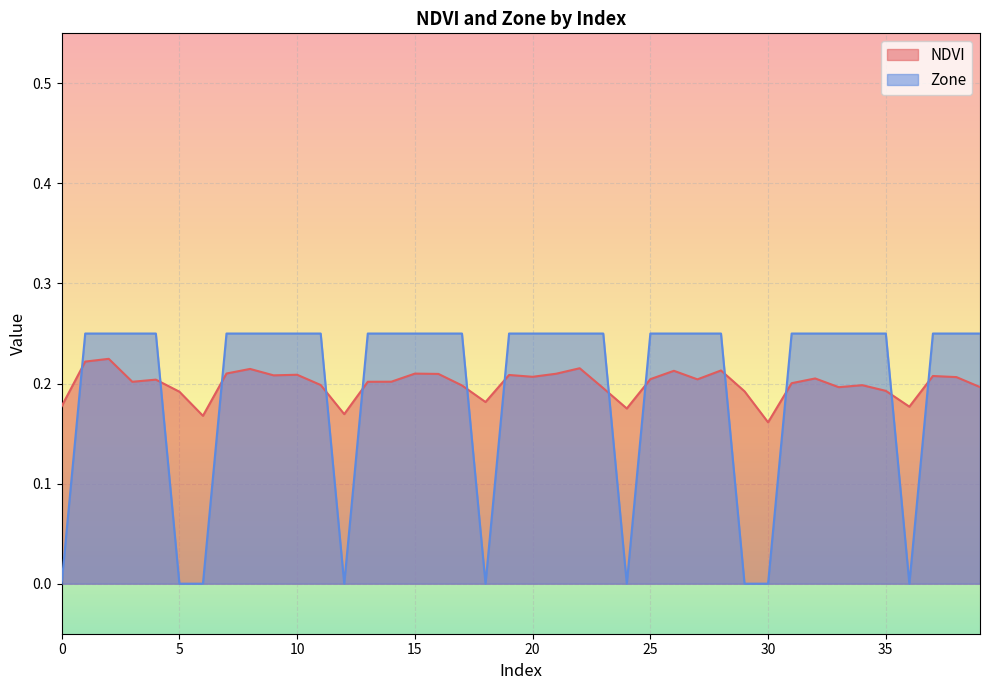

Between which two adjacent categories do NDVI and Zone first intersect?

0 and 1